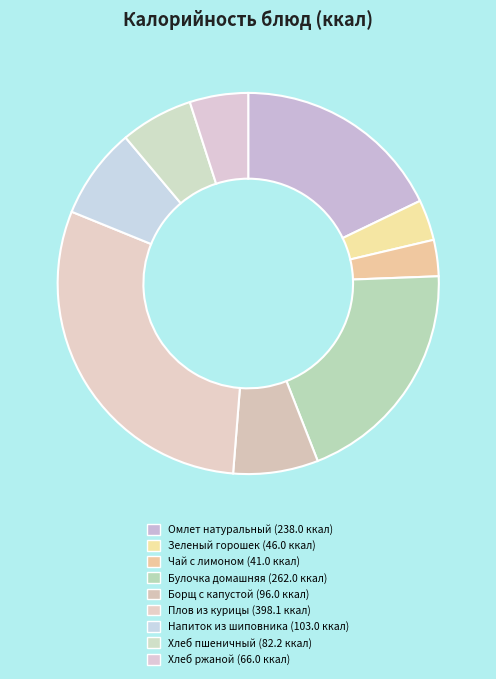

Count the number of slices in the pie.

9